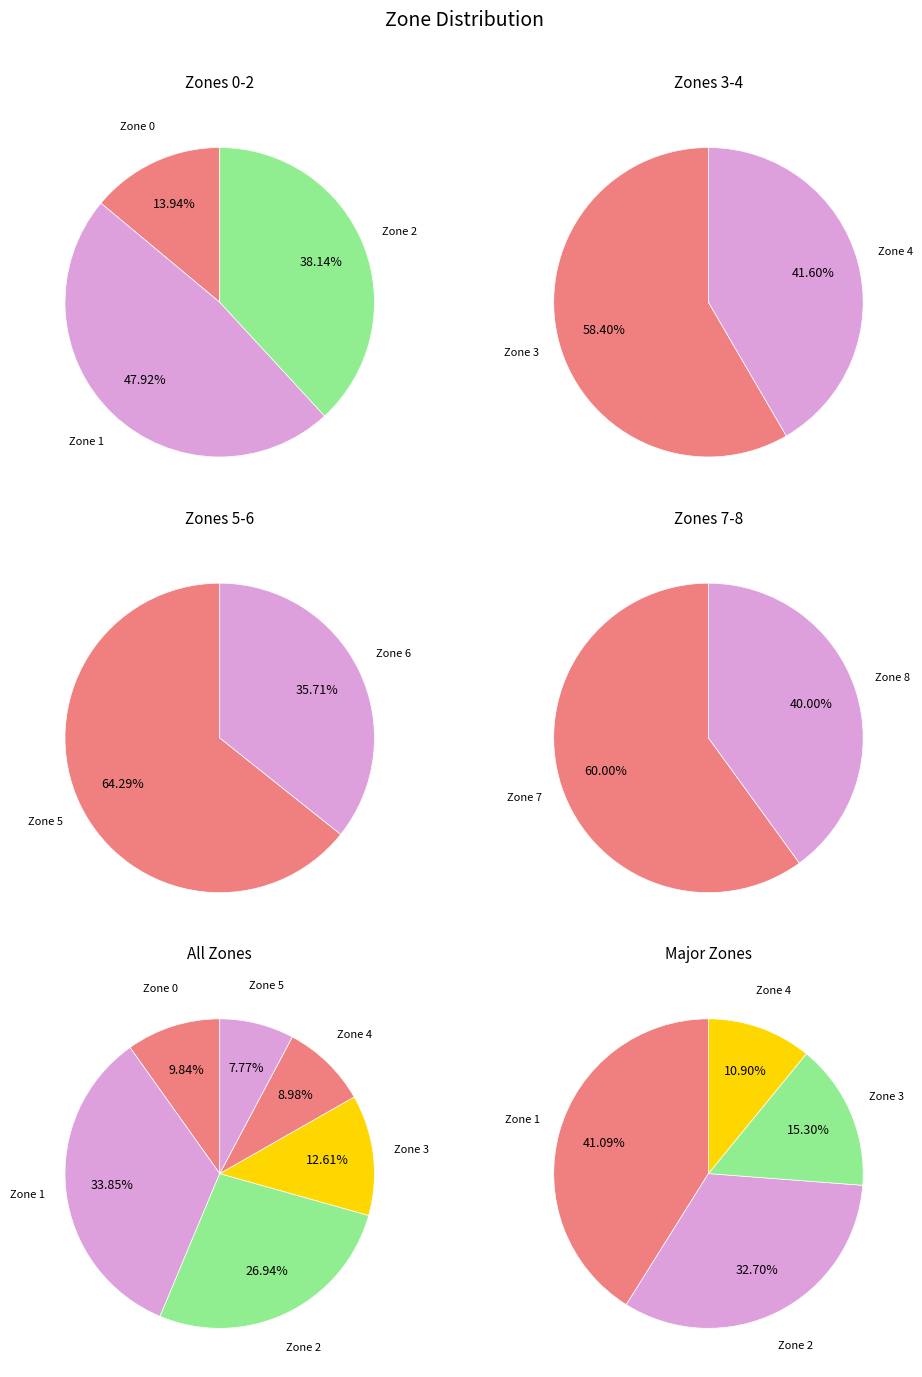

What is the smallest slice in the pie chart?

Zone 8